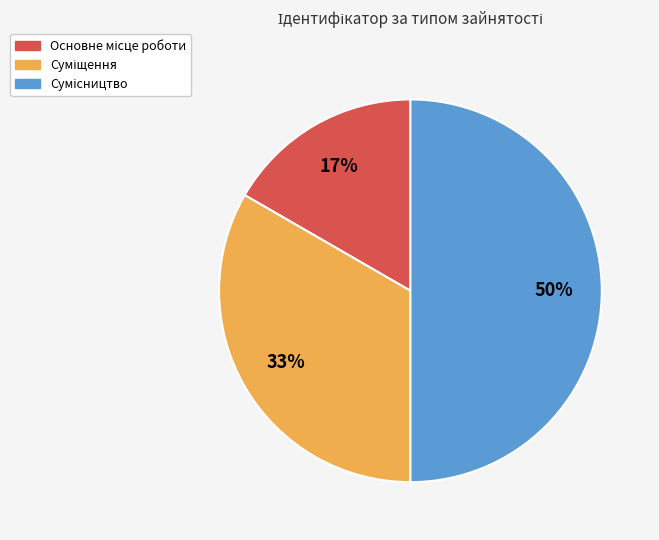

How many slices are in this pie chart?

3